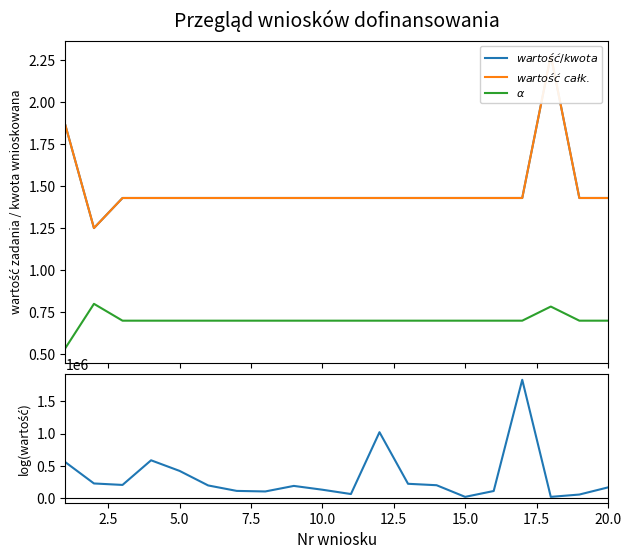

In $\alpha$, how many points are higher than both neighbors (excluding endpoints)?

2